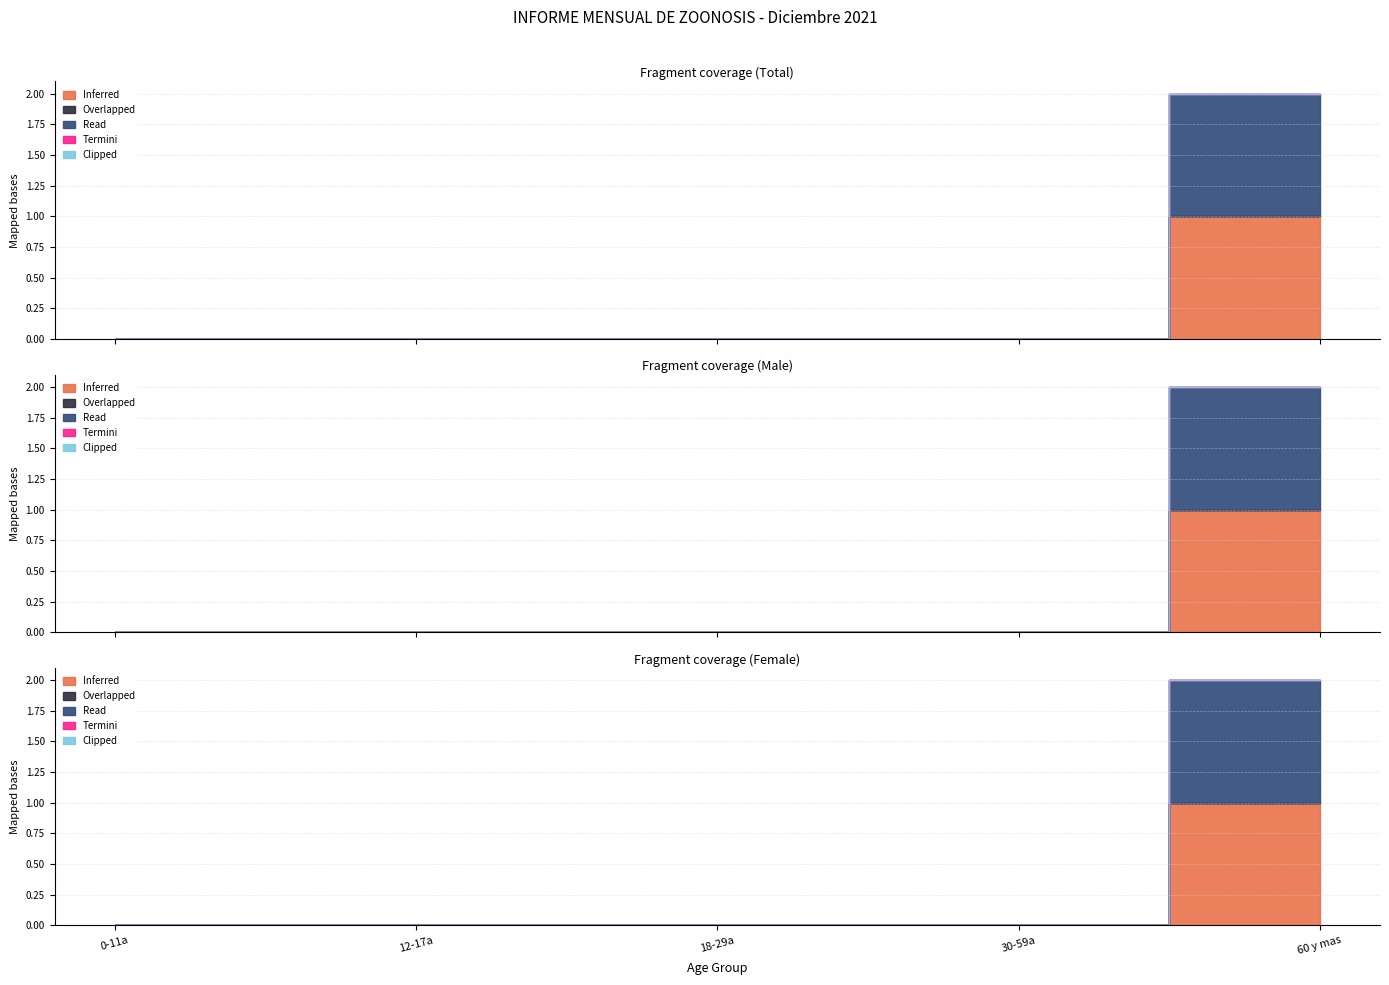

The value of Read (NO GESTANTES) at 18-29a is -1. True or false?

False